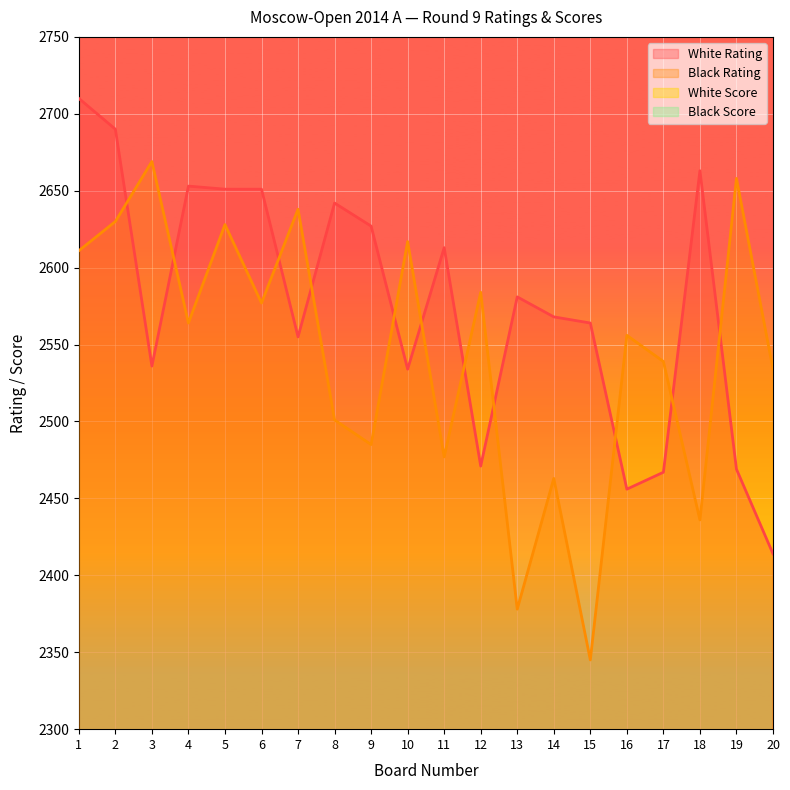

What is the minimum value shown in the chart?

5.0